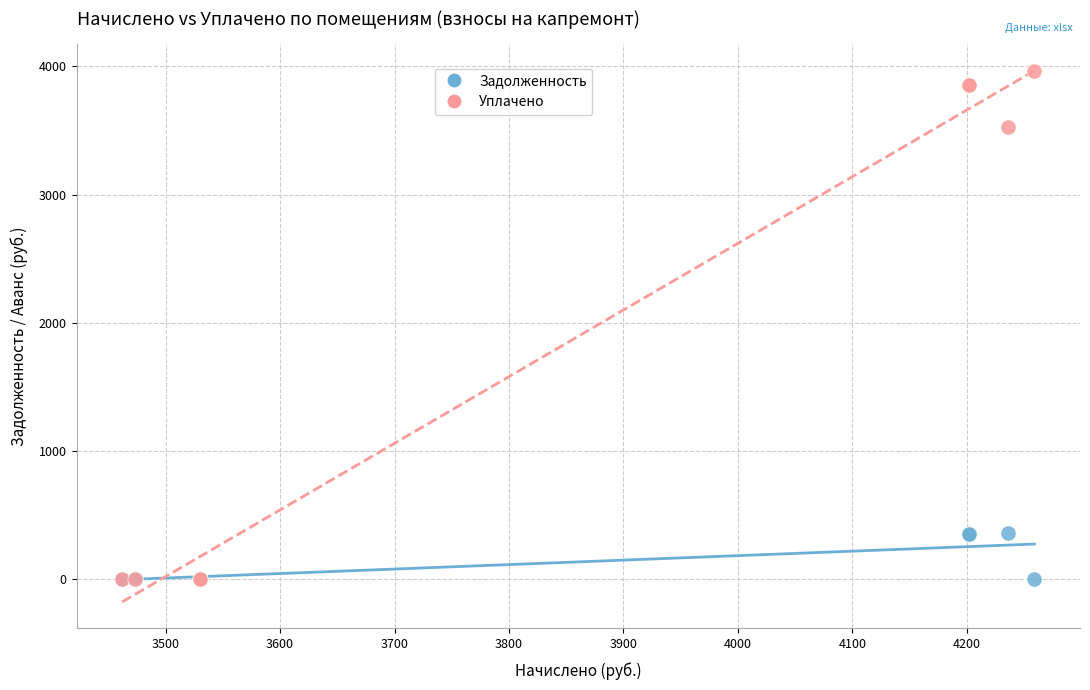

In the Уплачено series, what Y value is closest to 1983?

3530.3